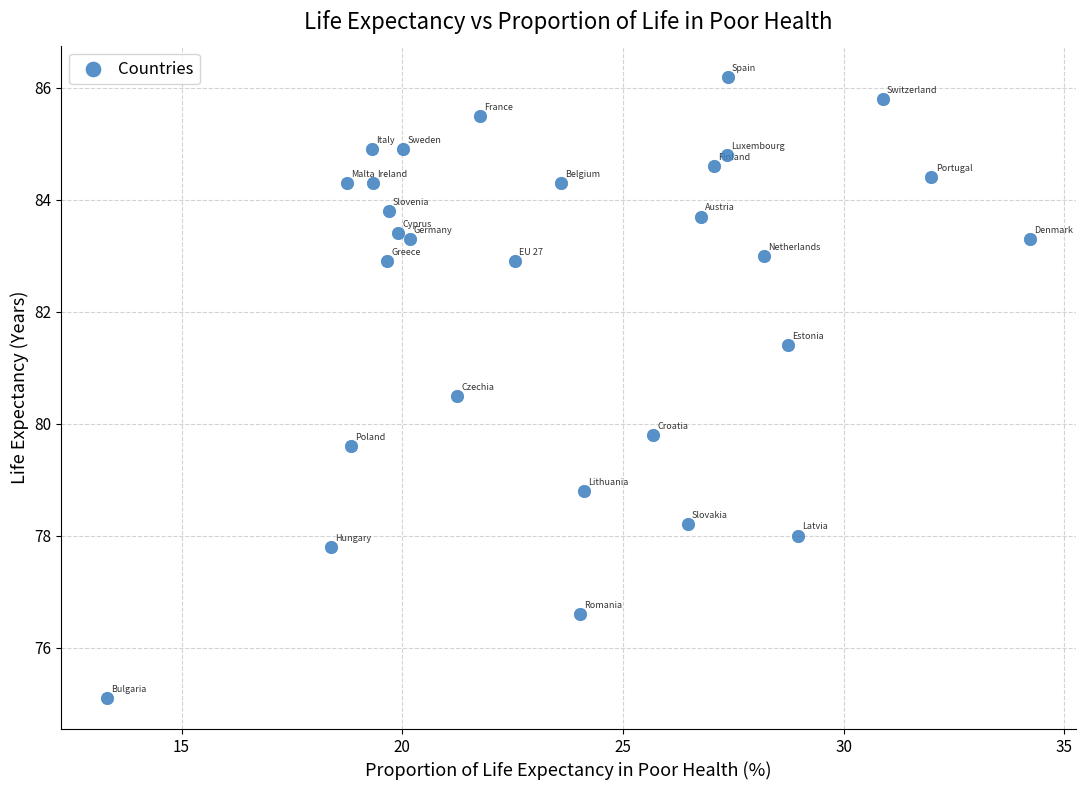

What Y value in the scatter plot is closest to 80?

79.8